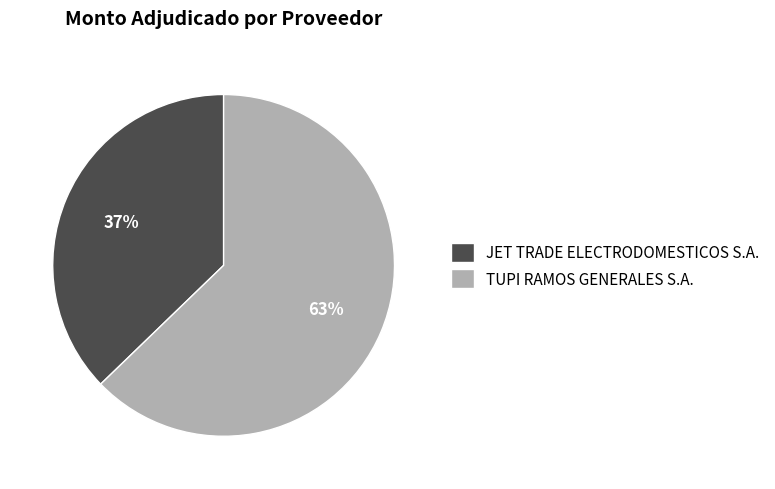

What percentage is the JET TRADE ELECTRODOMESTICOS S.A. slice, to the nearest percent?

37%